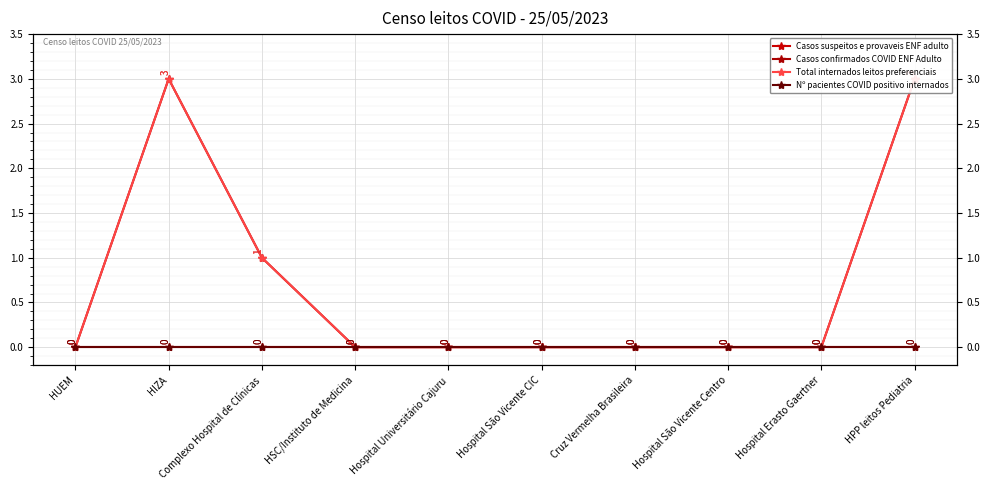

List the labels in order of Casos suspeitos e provaveis ENF adulto value, largest first.

HUEM, HIZA, Complexo Hospital de Clínicas, HSC/Instituto de Medicina, Hospital Universitário Cajuru, Hospital São Vicente CIC, Cruz Vermelha Brasileira, Hospital São Vicente Centro, Hospital Erasto Gaertner, HPP leitos Pediatria